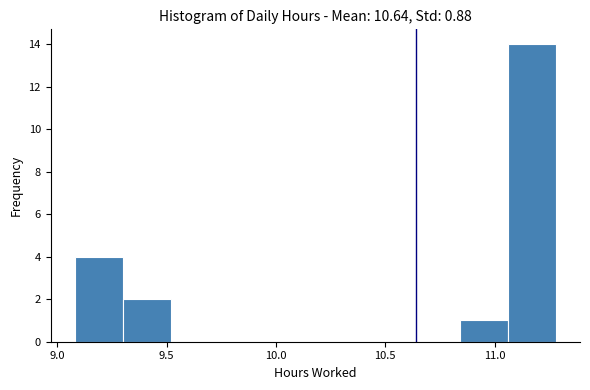

What is the height of the bar covering 9.08 to 9.30 on the x-axis? Neither the bar edges nor the heights are printed on the chart, so give them approximately, as read against the axes.

4